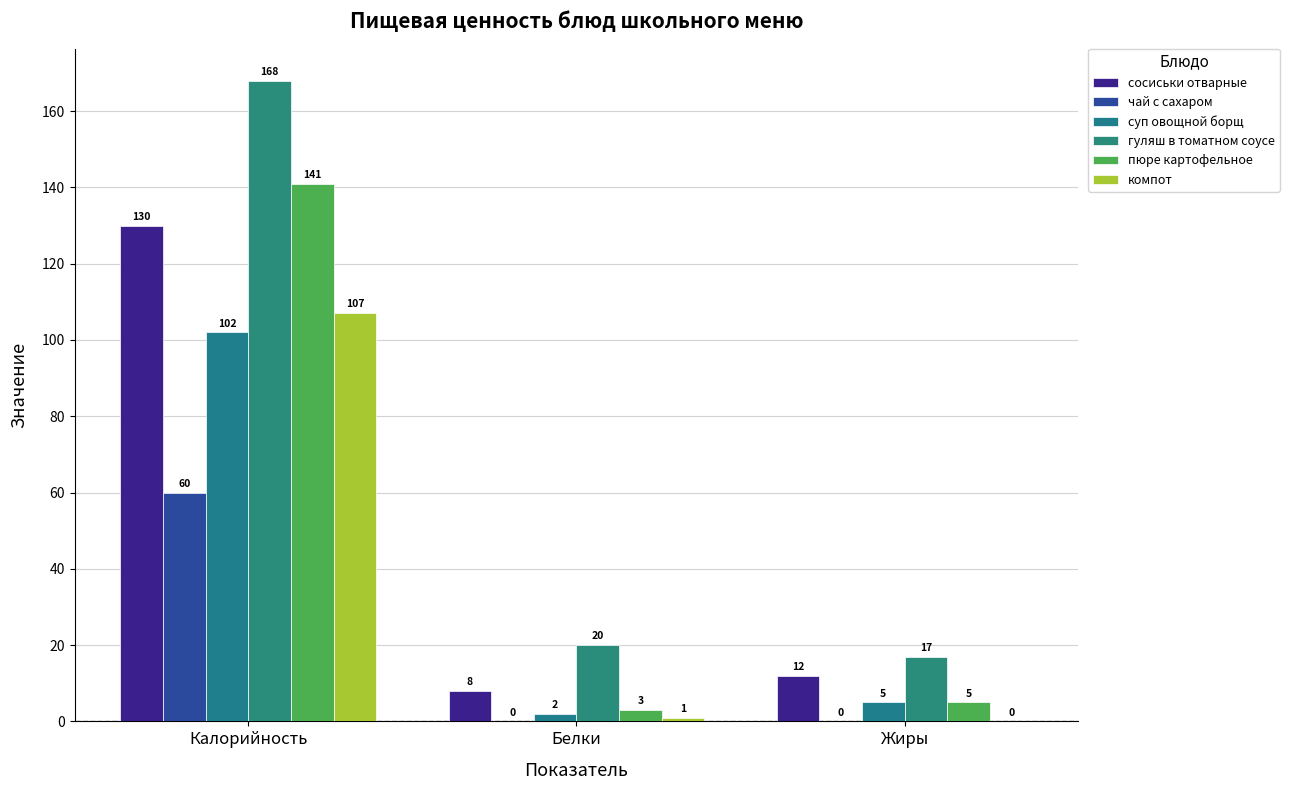

How many groups of bars are there?

3